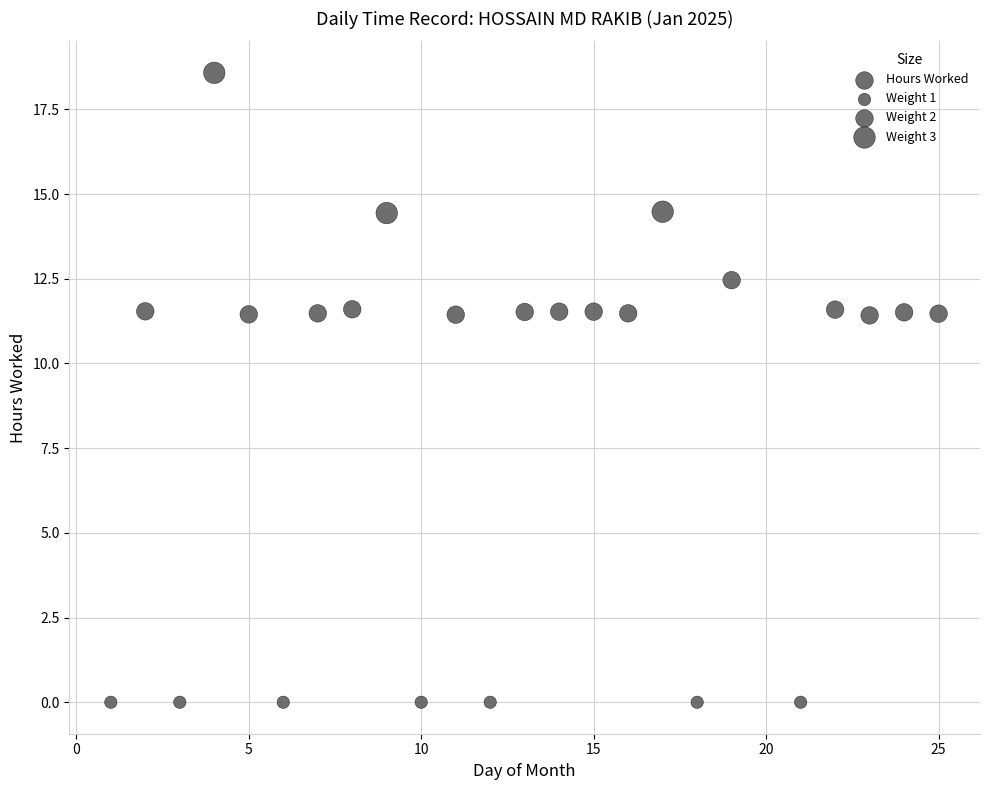

What is the range of X values (max minus min)?

24.0